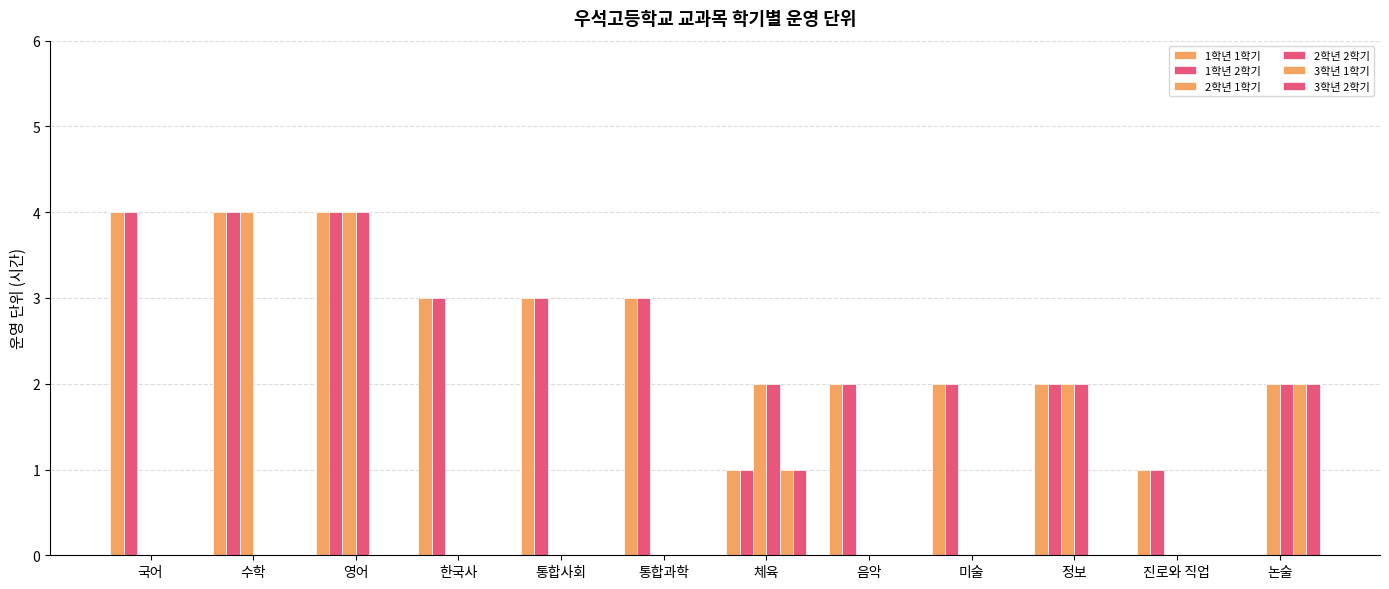

Are the bars grouped side by side (vs. stacked)?

Yes